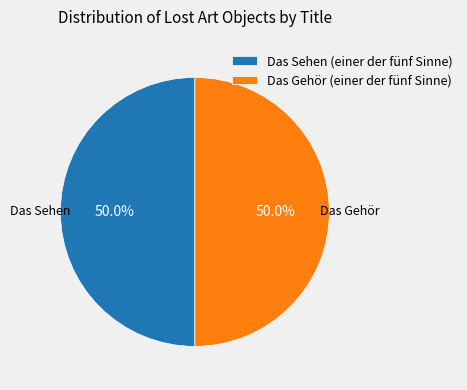

What is the ratio of the value at Das Gehör (einer der fünf Sinne) to the value at Das Sehen (einer der fünf Sinne)?

1.0